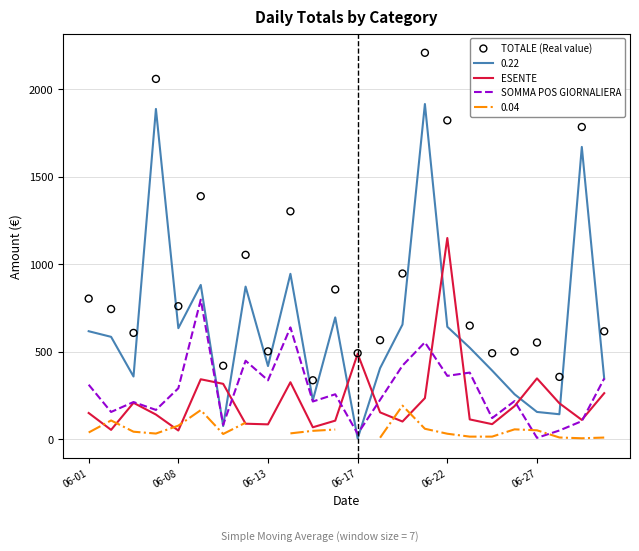

What is the highest value of the ESENTE series?

1148.6